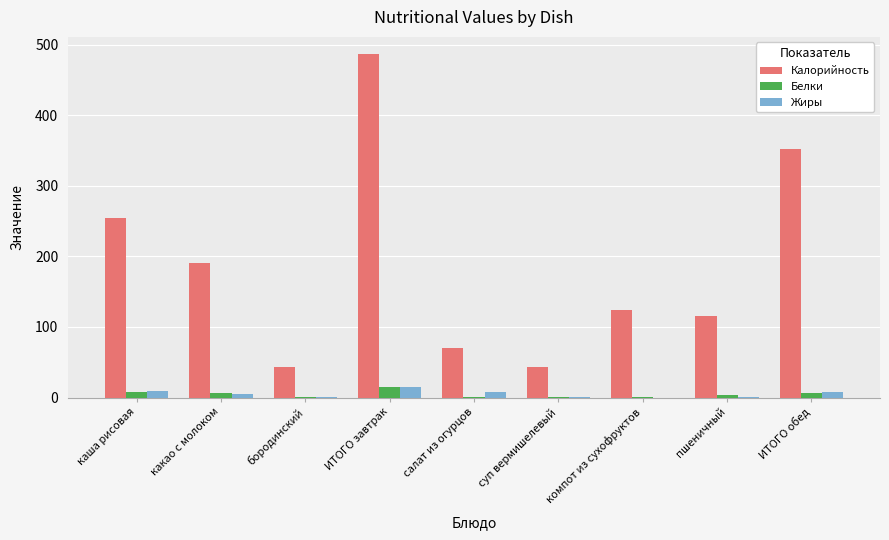

Which label corresponds to the largest value in the chart?

ИТОГО завтрак